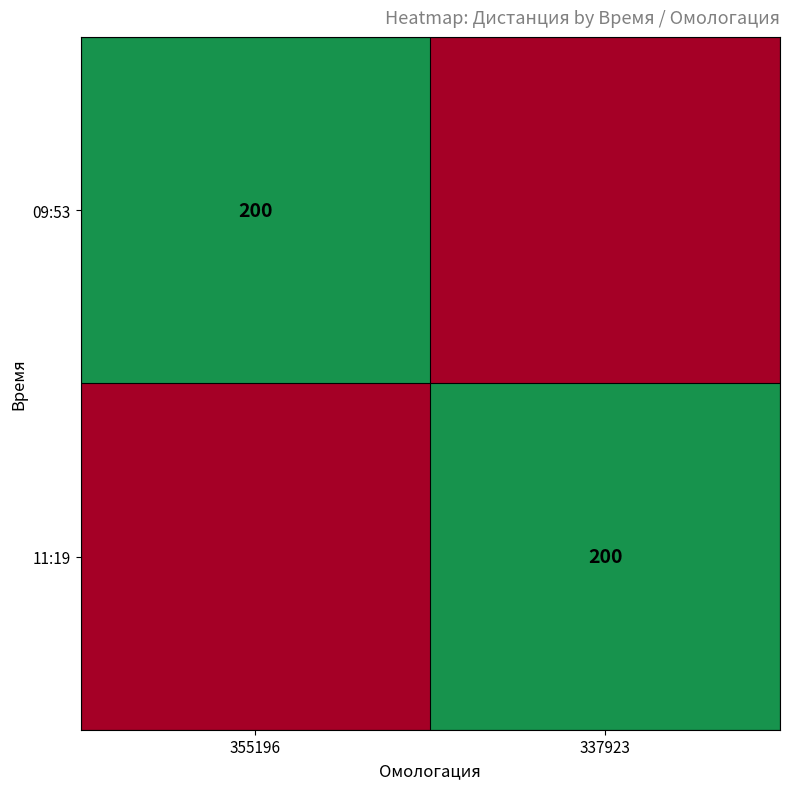

At which category does the chart reach its peak across all series?

355196